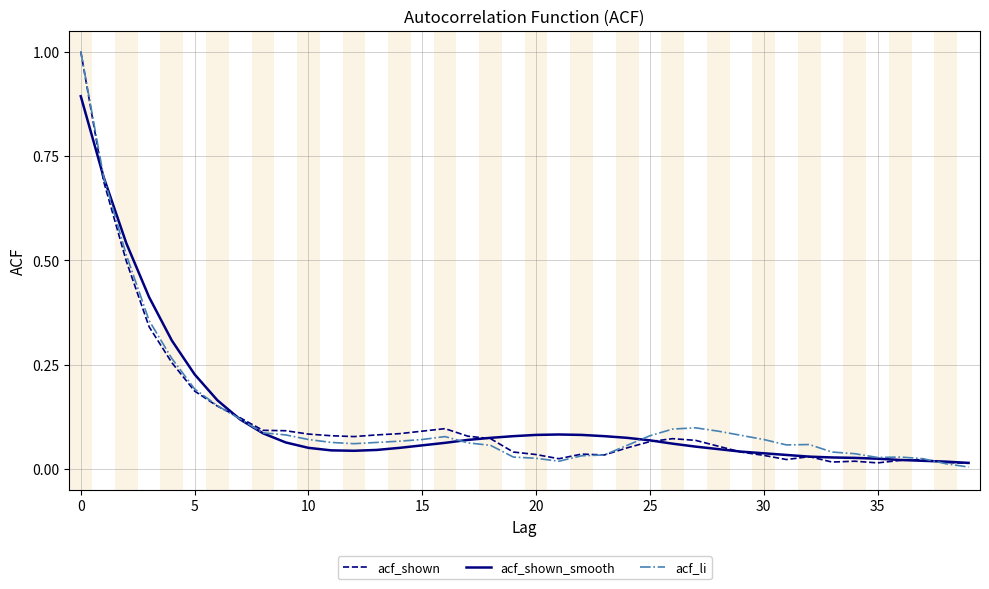

What is the greatest value displayed?

1.0